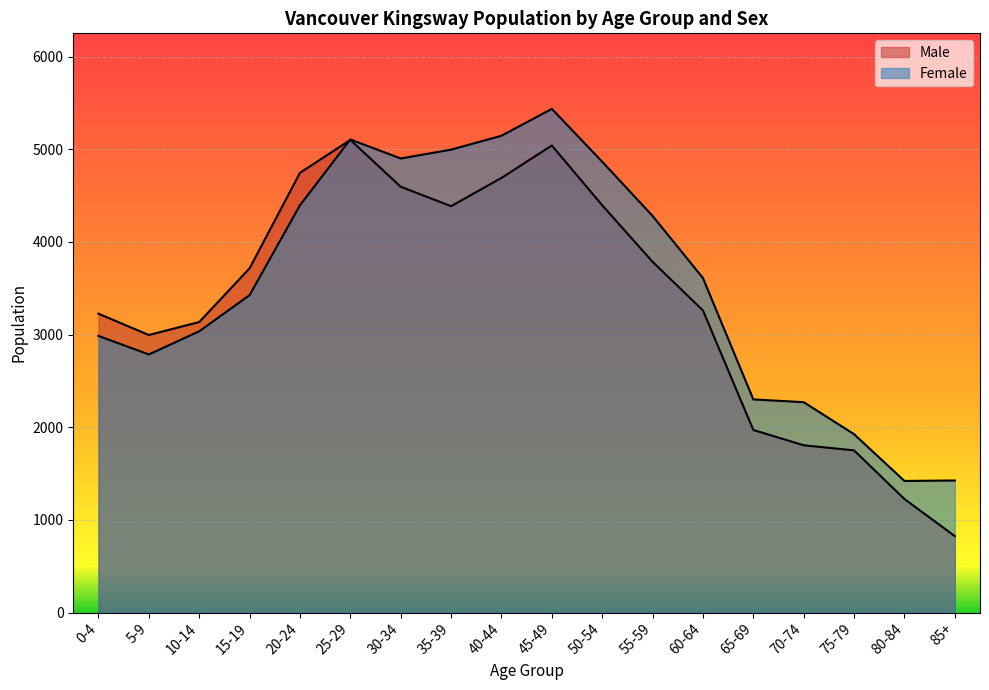

How many lines are shown in the chart?

2